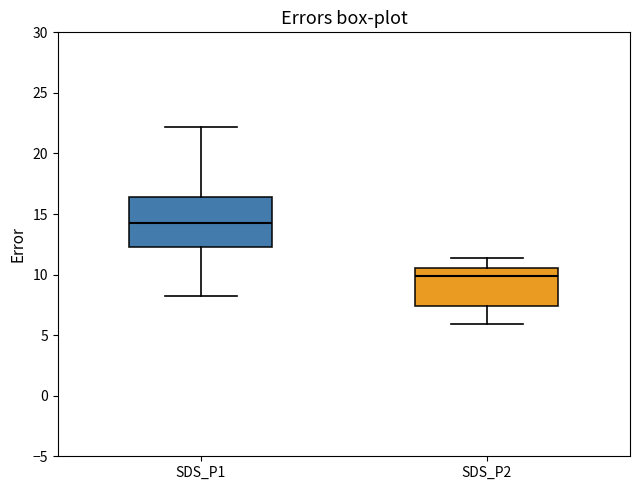

Reading left to right, transcribe this box plot: for each box, give where its median line is, the range the box spans, and where its two whiskers end, as read against the y-axis. The values are not printed on the chart, so give them approximately, as read against the axis.

SDS_P1: median 14.0, box 12.5 to 16.5, whiskers 8.5 to 22.0
SDS_P2: median 10.0, box 7.5 to 10.5, whiskers 6.0 to 11.5